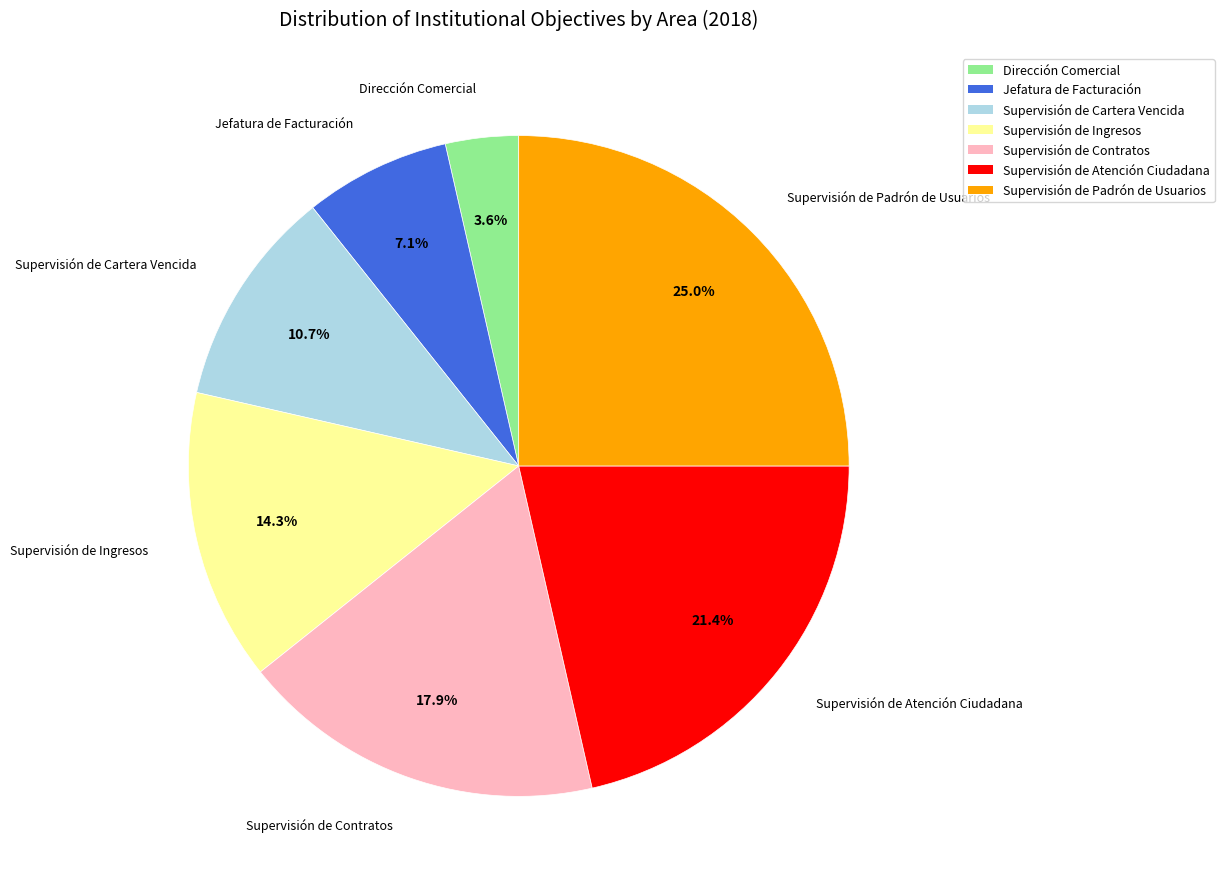

Combined, do Jefatura de Facturación and Dirección Comercial account for over 50%?

No